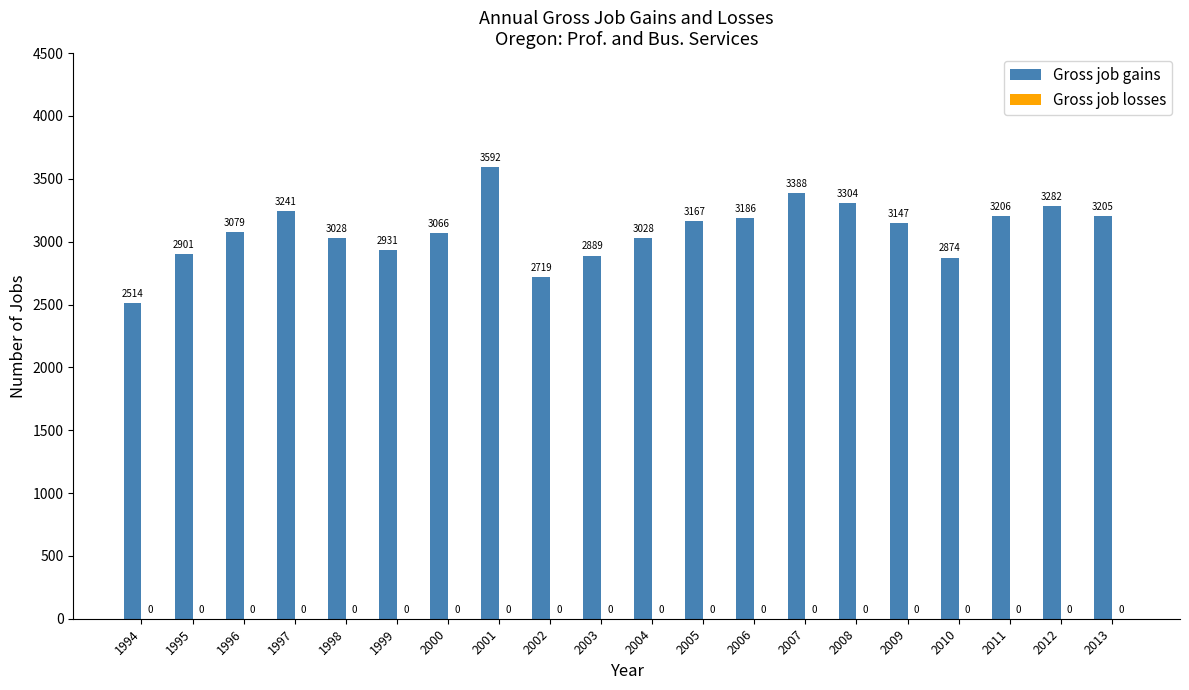

Does the chart contain stacked bars?

No